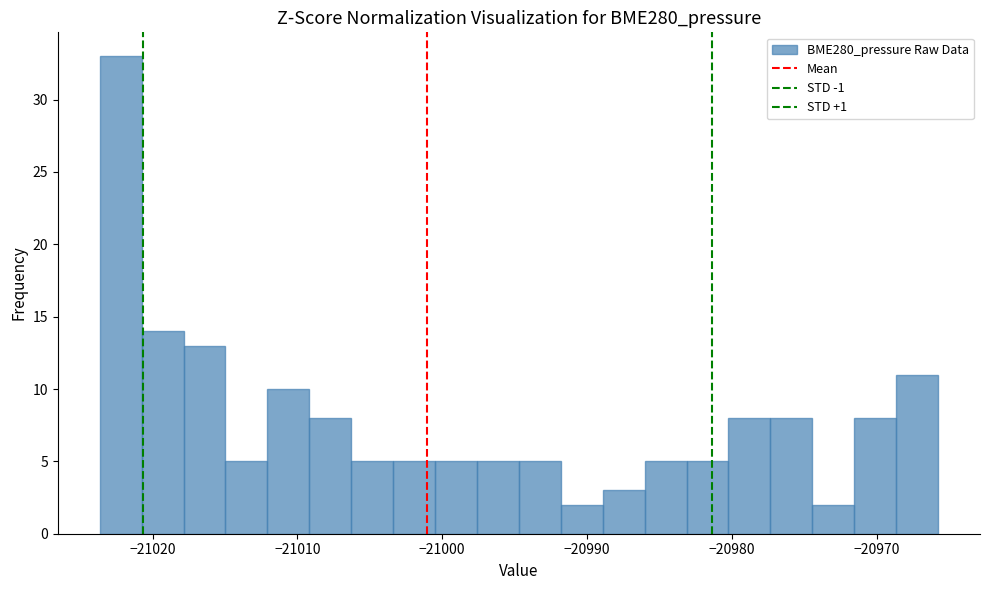

Around what value on the x-axis is the tallest bar? Give the approximate position of its centre, as read against the axis.

-21022